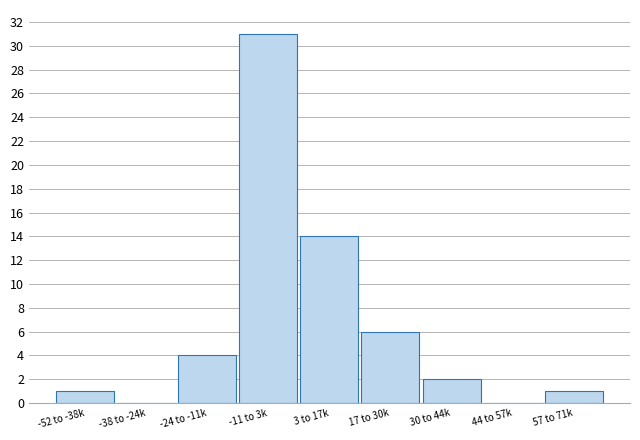

Reading left to right, list all the values displayed in this chart.

-52 to -38k=1	-38 to -24k=0	-24 to -11k=4	-11 to 3k=31	3 to 17k=14	17 to 30k=6	30 to 44k=2	44 to 57k=0	57 to 71k=1